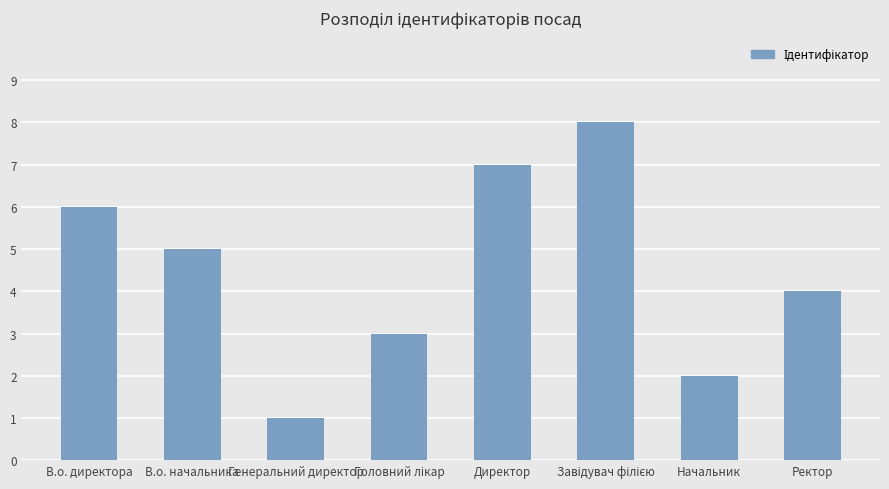

What is the label of the 1st bar from the right?

Ректор